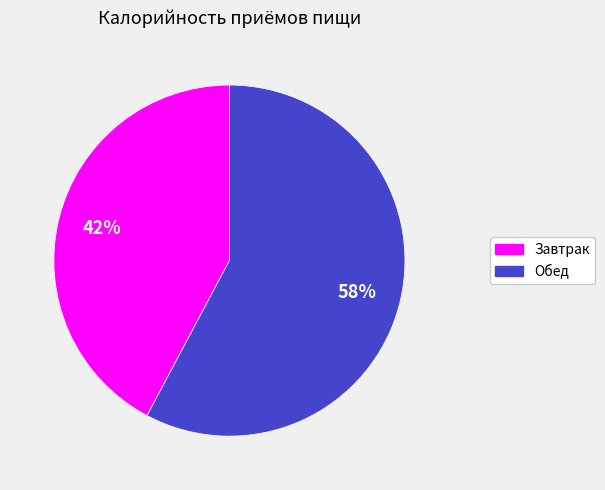

Which slice is the smallest?

Завтрак